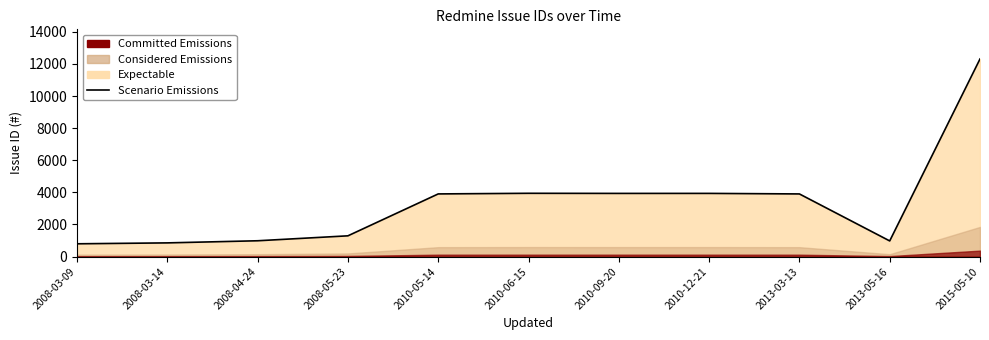

What is the difference between the maximum and second lowest values?

11460